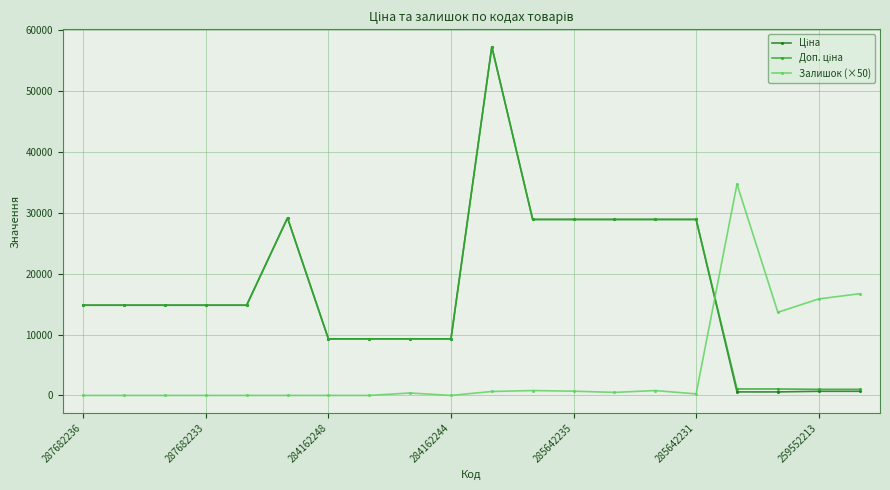

Does the chart have visible grid lines?

Yes